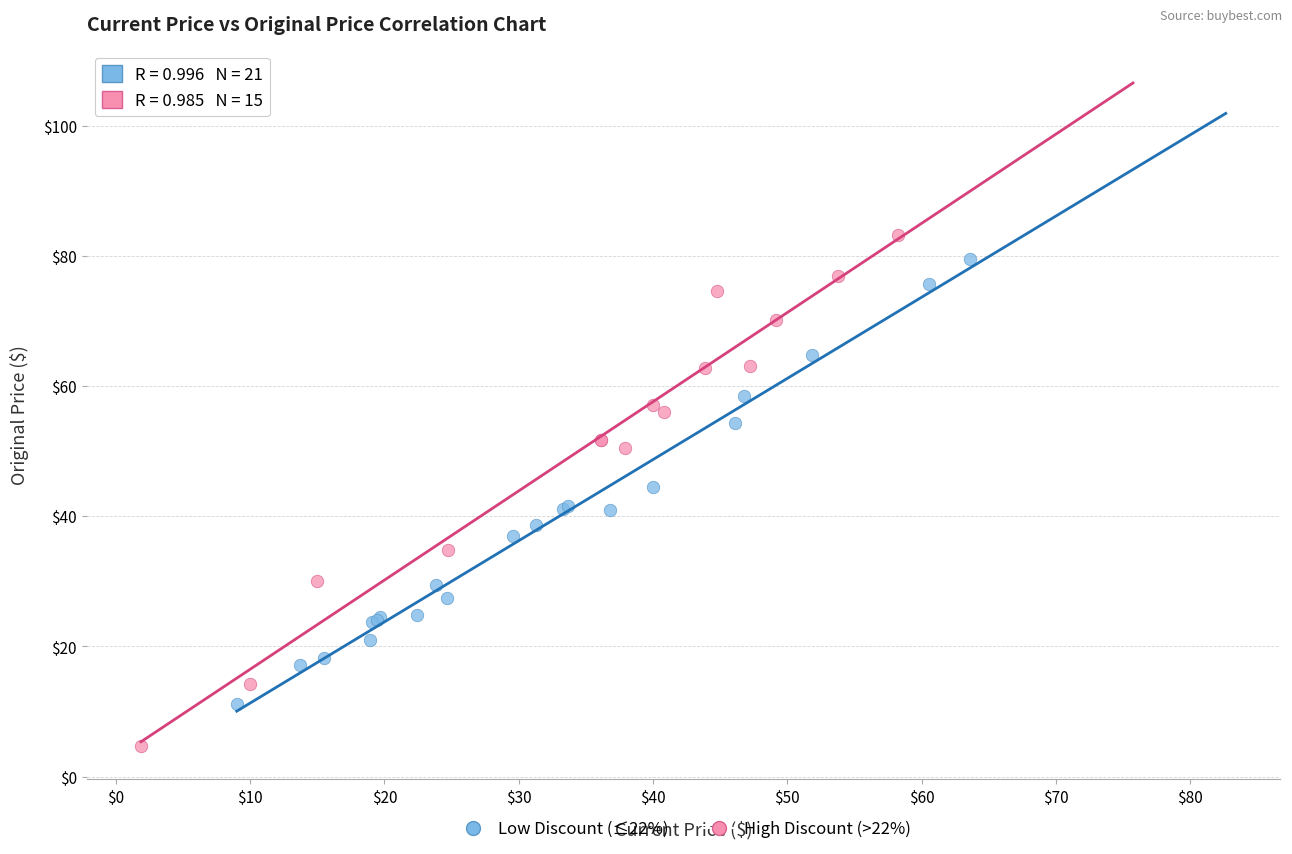

Which series reaches the maximum Y coordinate?

High Discount (>22%)